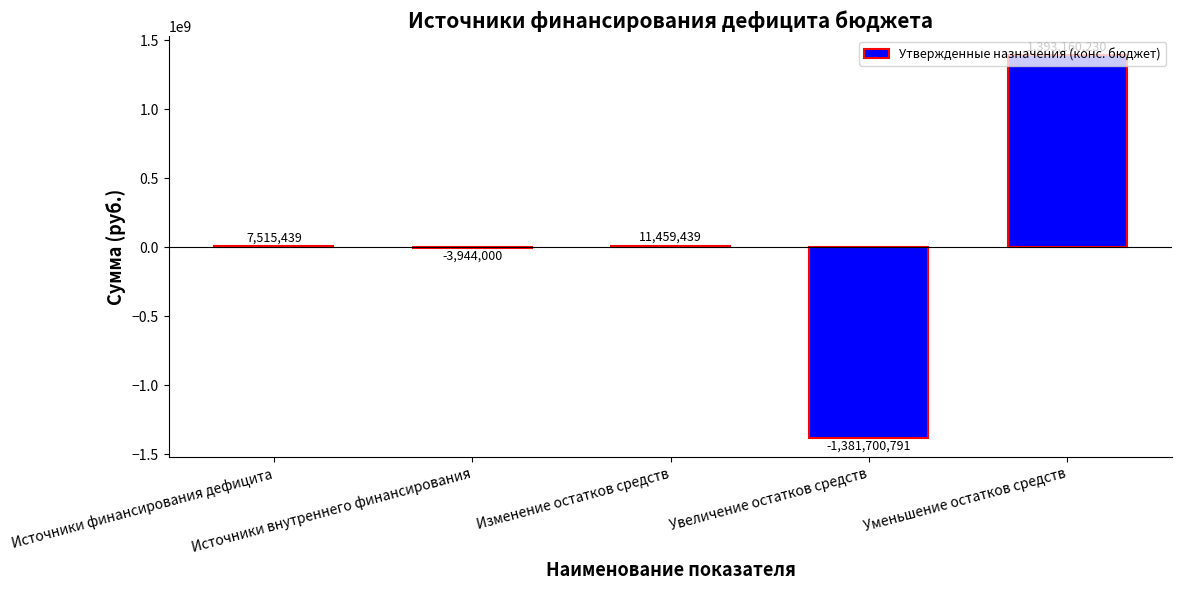

What is the greatest value displayed?

1393160229.8